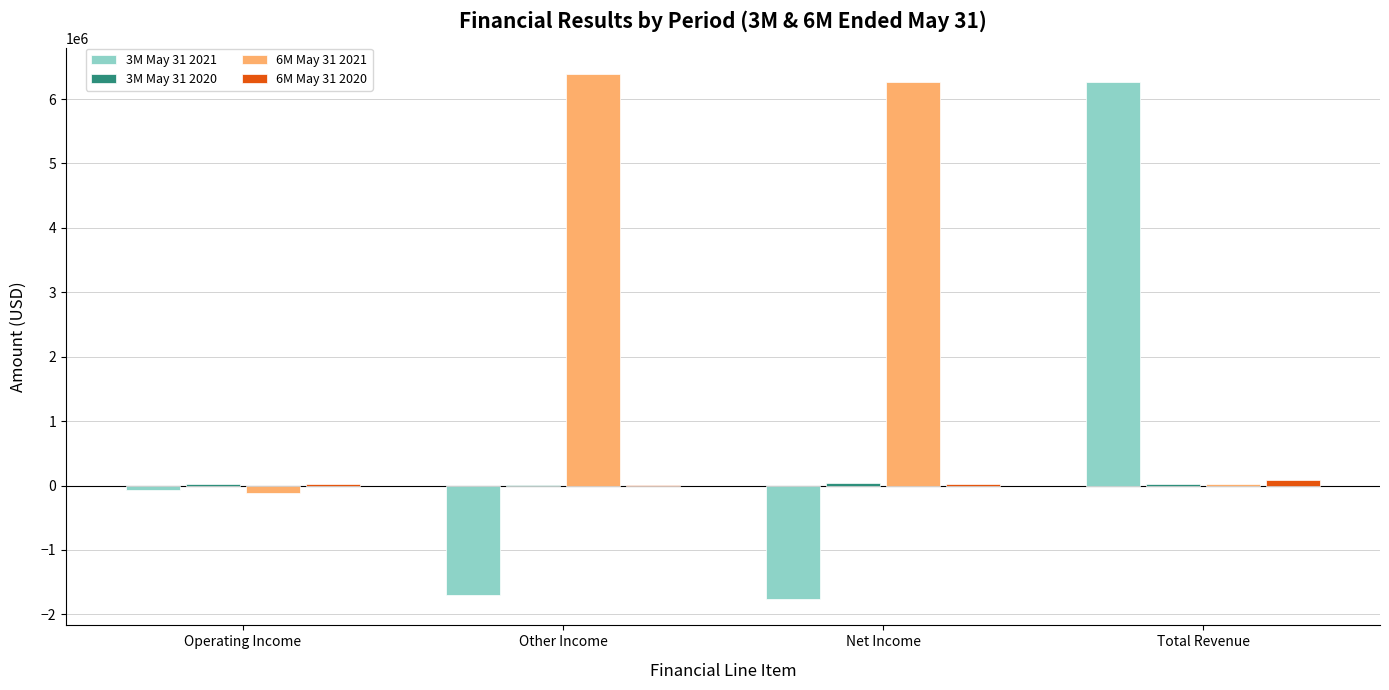

What is the greatest value displayed?

6380960